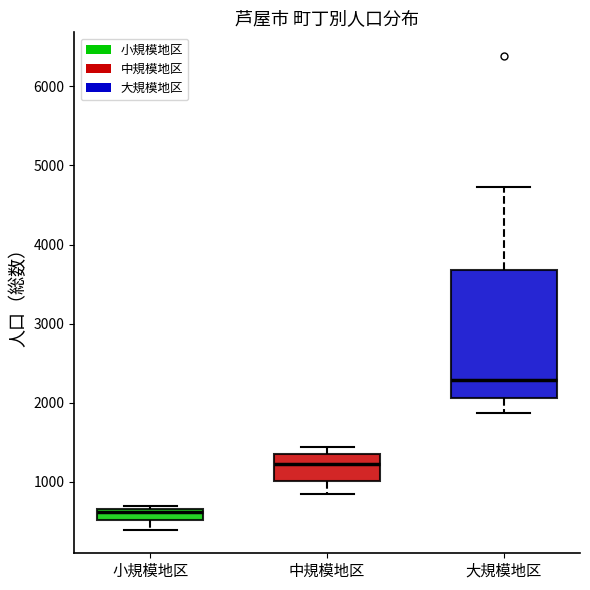

Comparing the boxes themselves (not the whiskers), which one is the tallest?

大規模地区